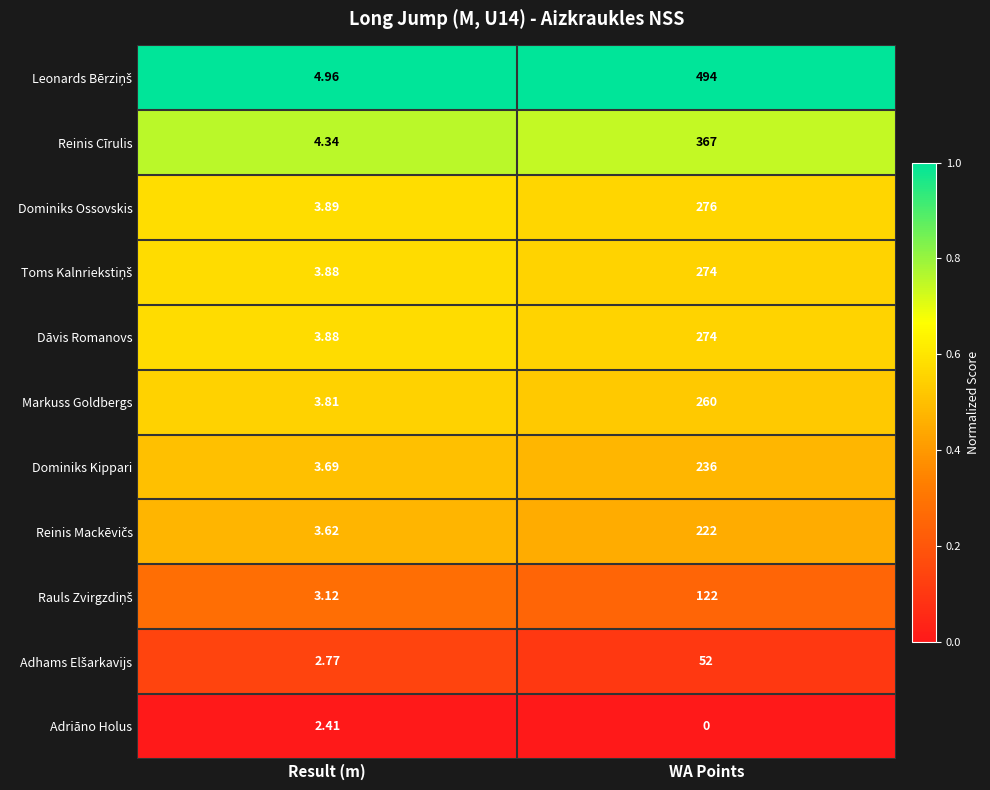

Where does the Adriāno Holus series first go above 2?

Result (m)